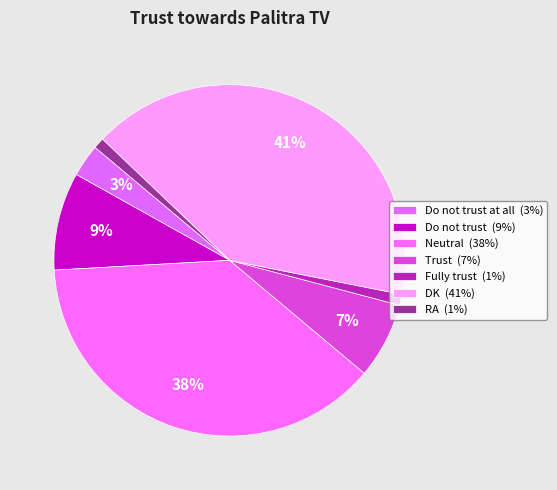

To the nearest percent, what is the average slice percentage?

14%